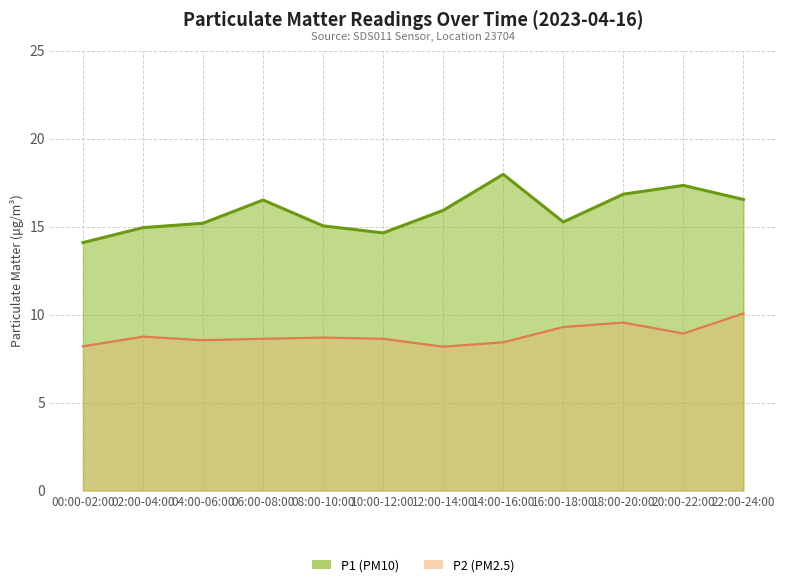

Which category has the highest value across all series?

14:00-16:00